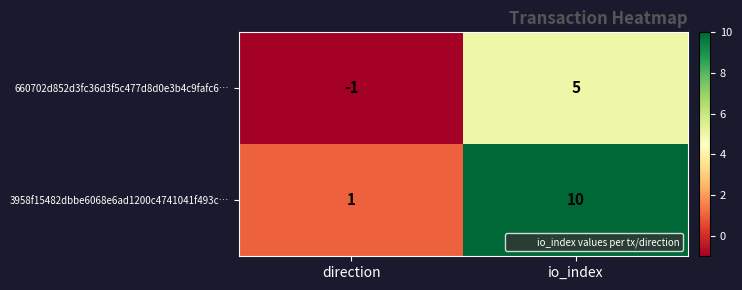

List the series in order of their overall mean, lowest first.

660702d852d3fc36d3f5c477d8d0e3b4c9fafc6…, 3958f15482dbbe6068e6ad1200c4741041f493c…